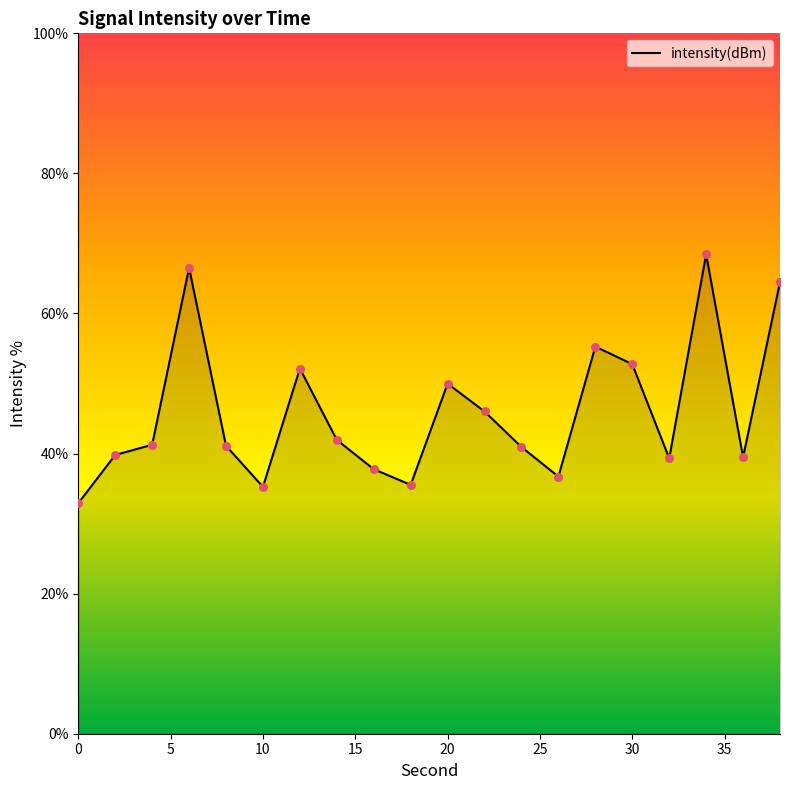

What is the smallest value displayed?

32.9